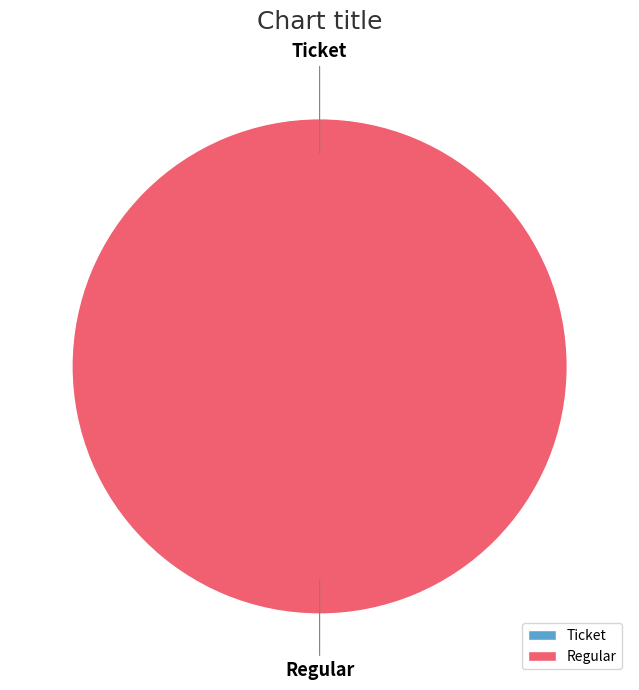

To the nearest percent, what is the average slice percentage?

50%